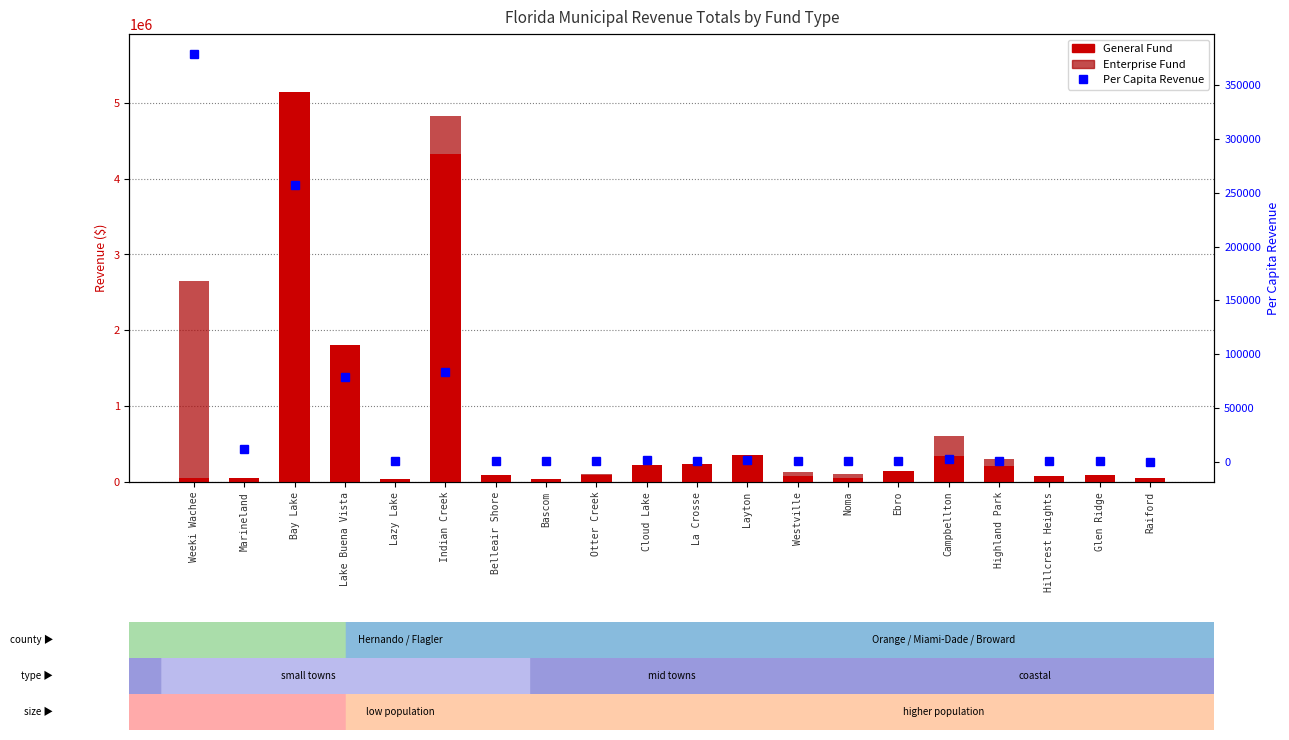

What are all the series names shown in the legend?

General, Enterprise, Per Capita Revenue